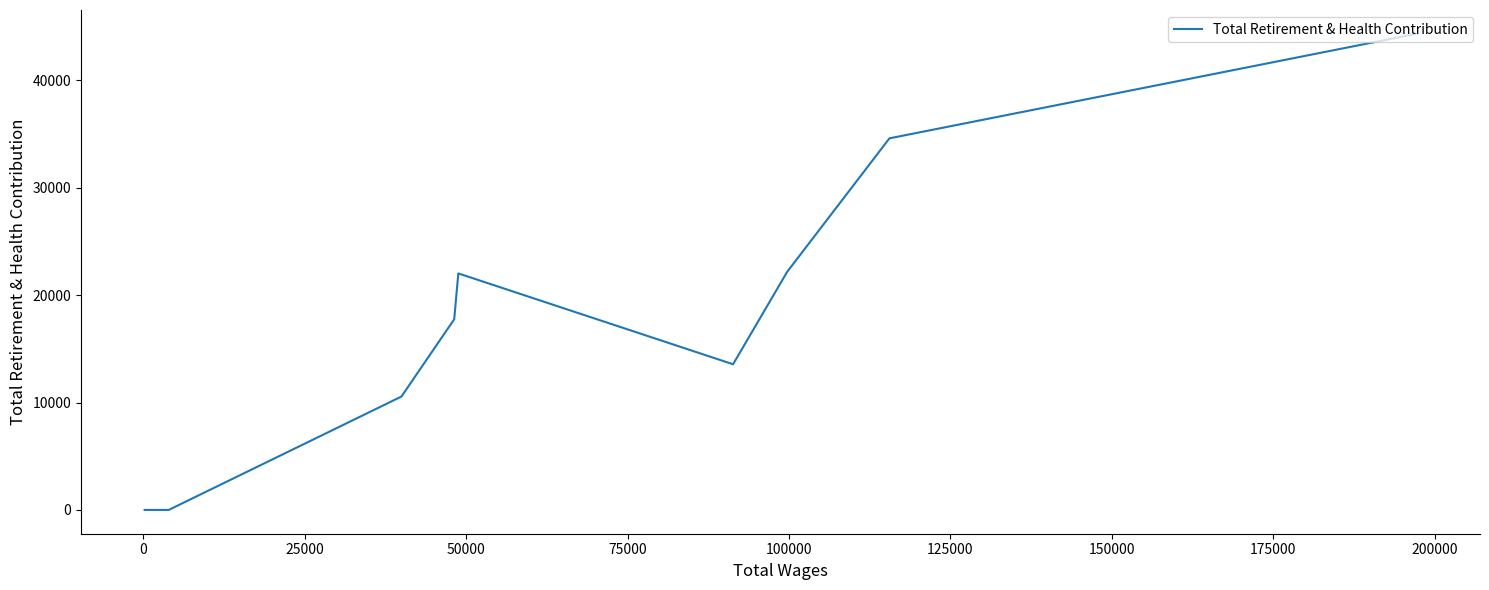

How many interior local valleys (lower than both neighbors) does the data have?

1